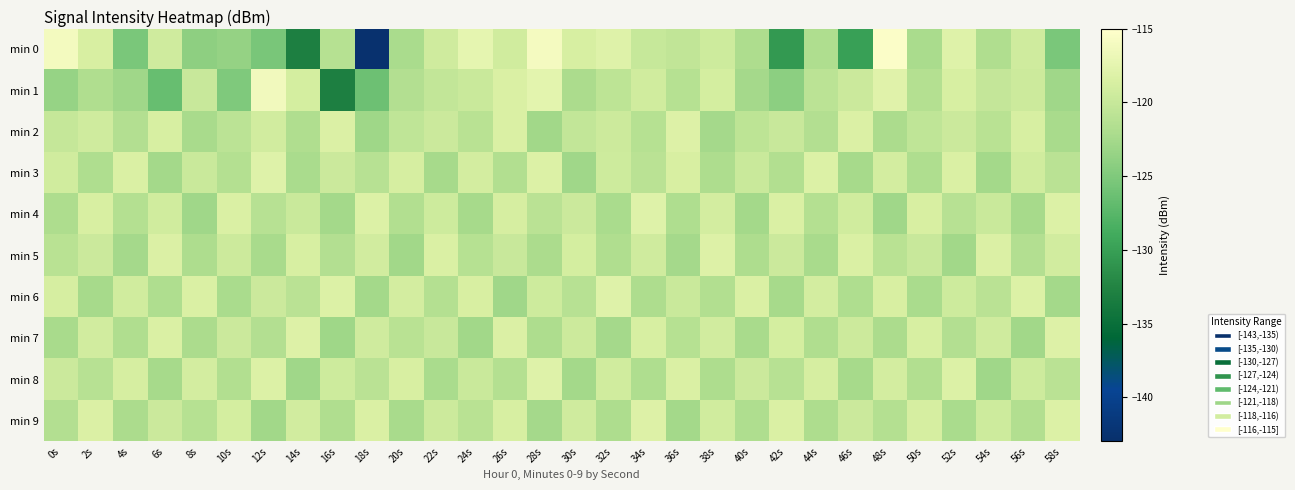

Count the number of categories in the chart.

30